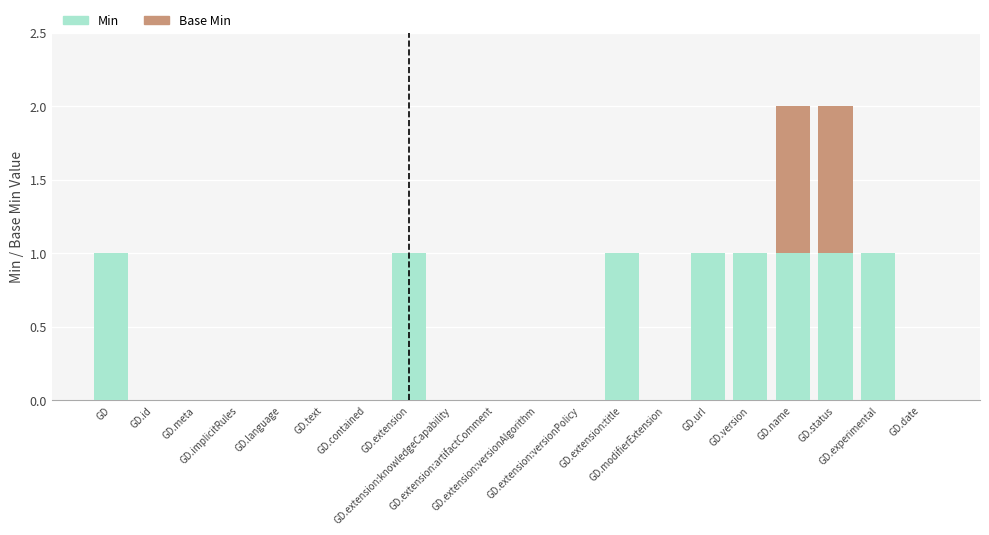

What is the total value across all series at GD.extension?

1